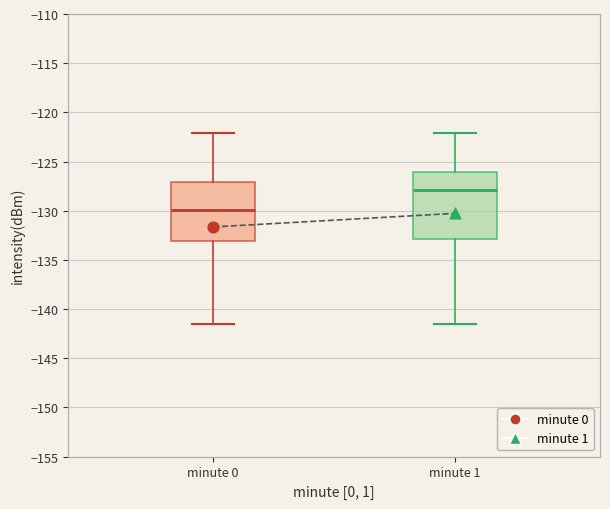

Reading left to right, read every box against the y-axis: the position of its median line, the range the box covers, and the ends of its whiskers. The values are not printed on the chart, so give them approximately, as read against the axis.

minute 0: median -130.0, box -133.0 to -127.0, whiskers -141.5 to -122.0
minute 1: median -128.0, box -133.0 to -126.0, whiskers -141.5 to -122.0